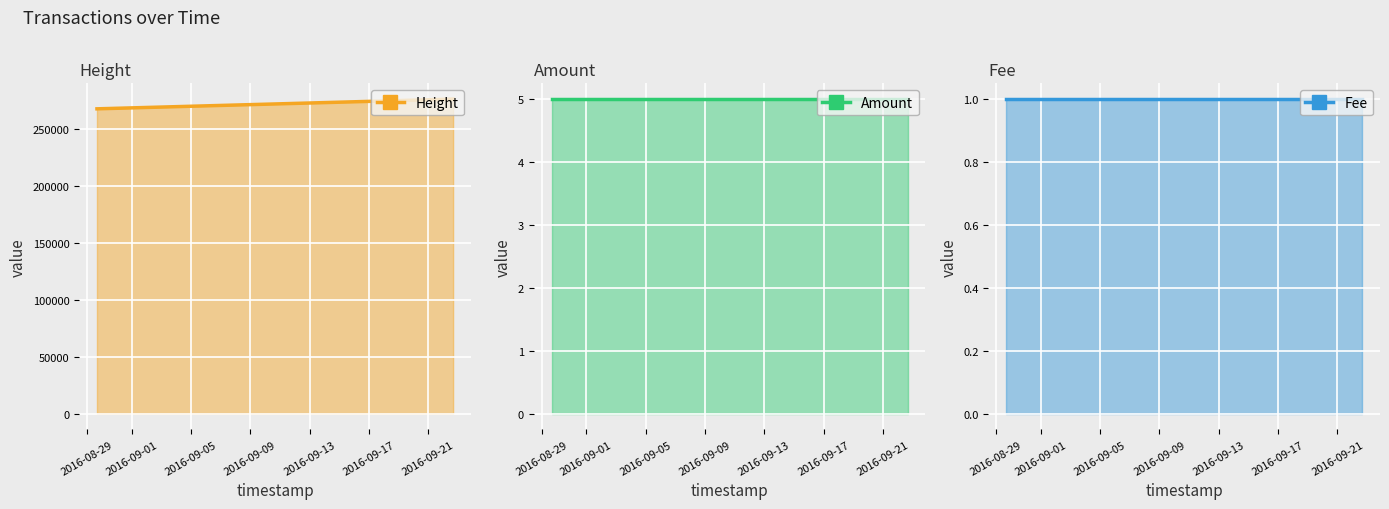

Which series has the largest total across all categories?

Height